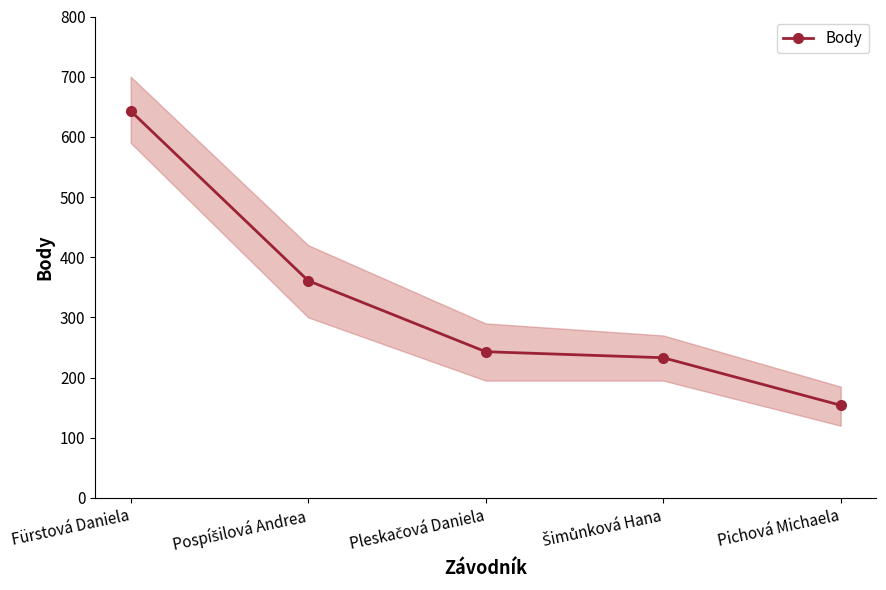

How many series are shown in this chart?

1